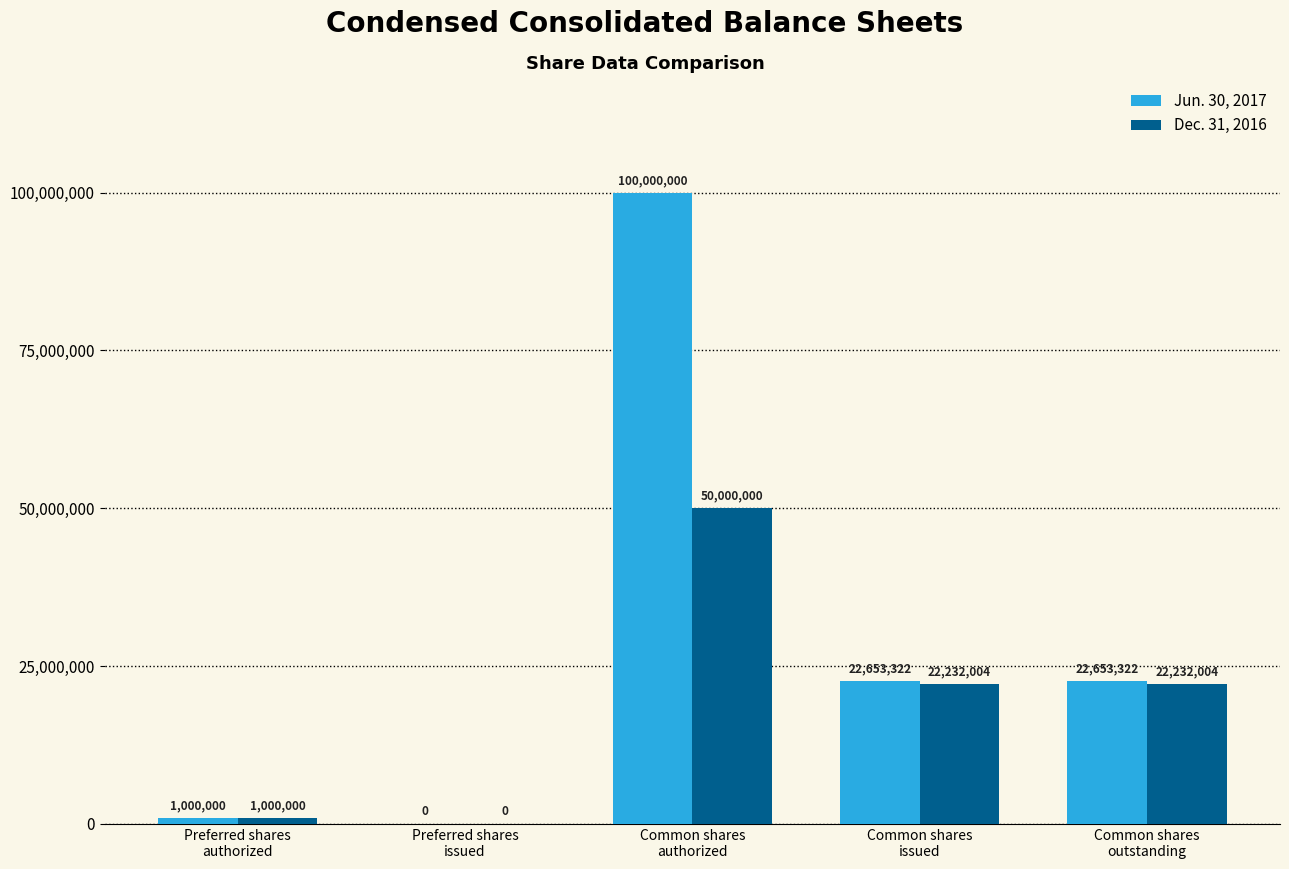

The value of Dec. 31, 2016 at Common shares
issued is 35007026. True or false?

False